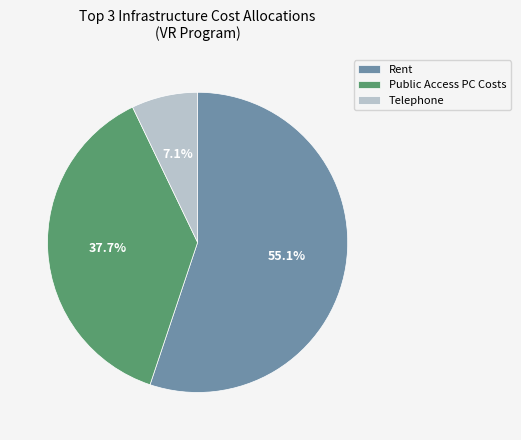

Does any single category account for the majority?

Yes